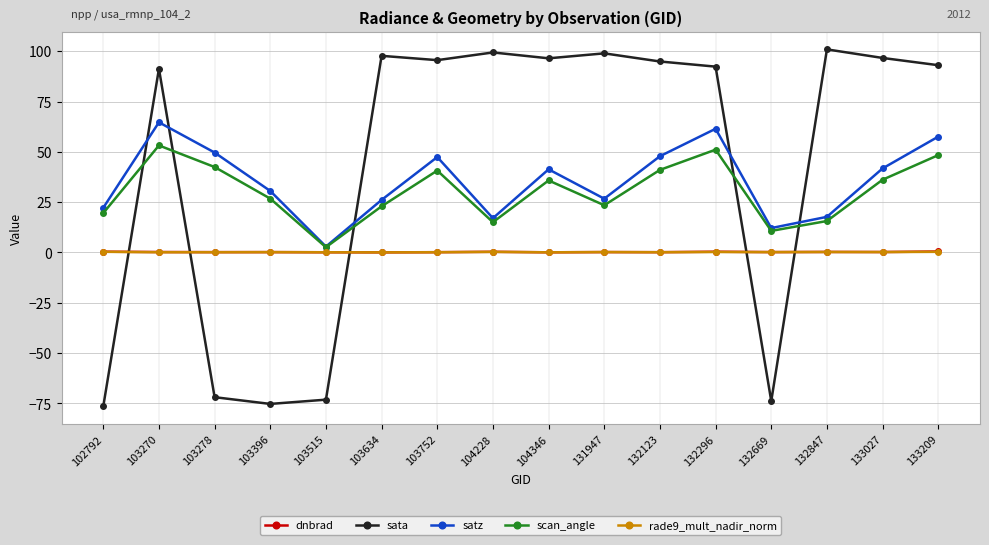

Where is the first local minimum for satz?

103515